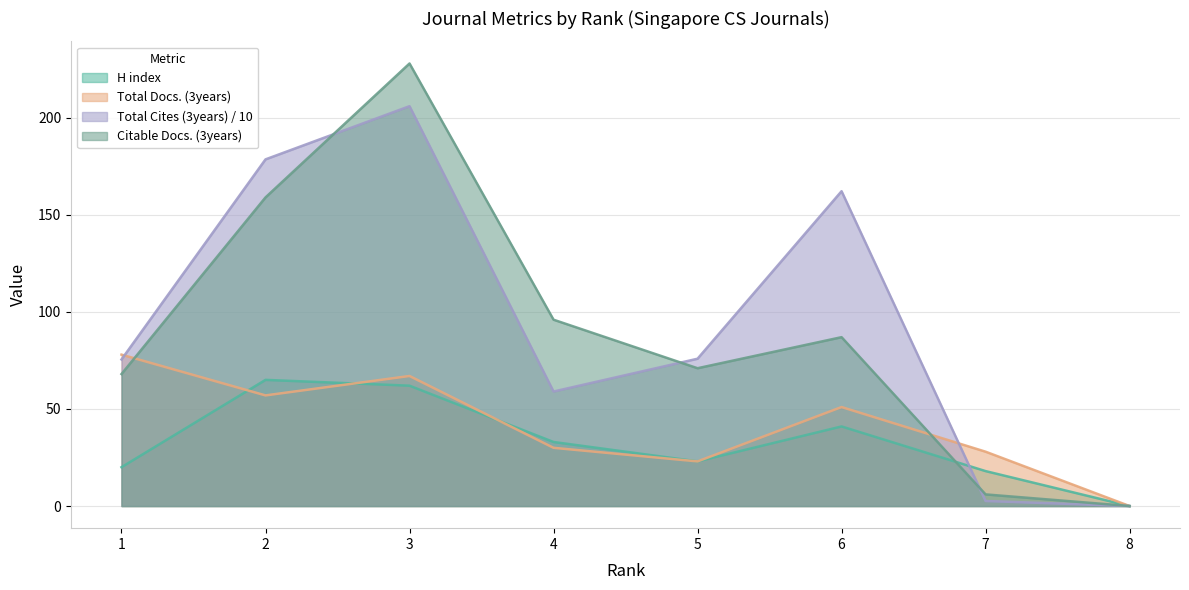

Which category has the lowest value across all series?

8